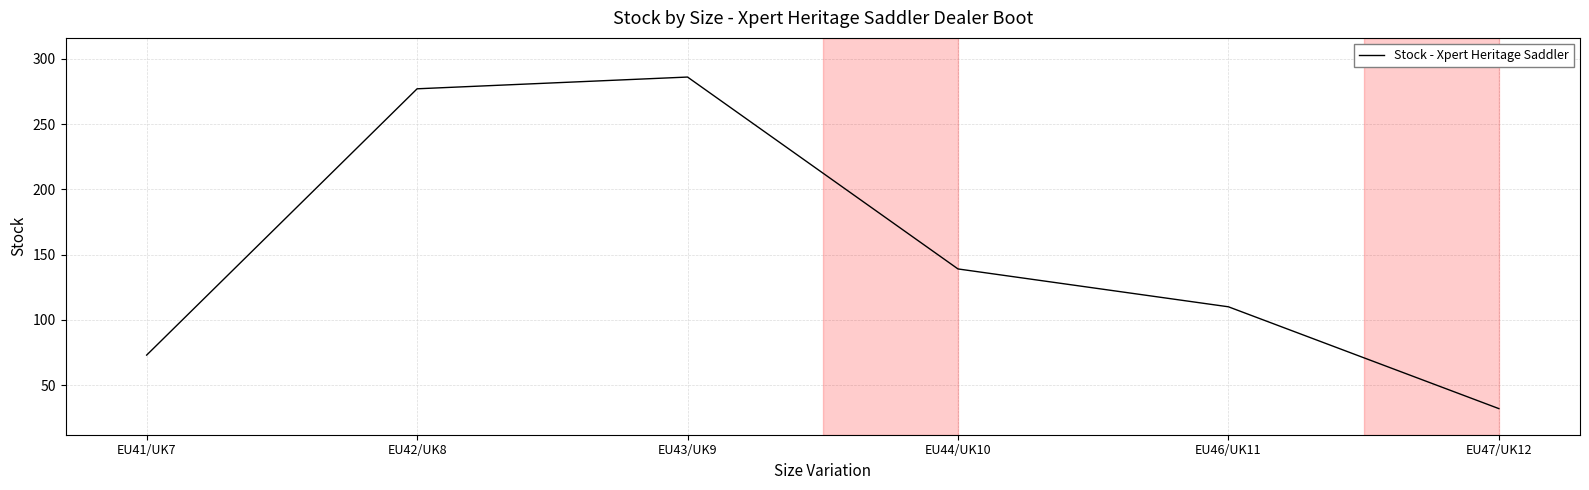

The value at EU44/UK10 is 52. True or false?

False